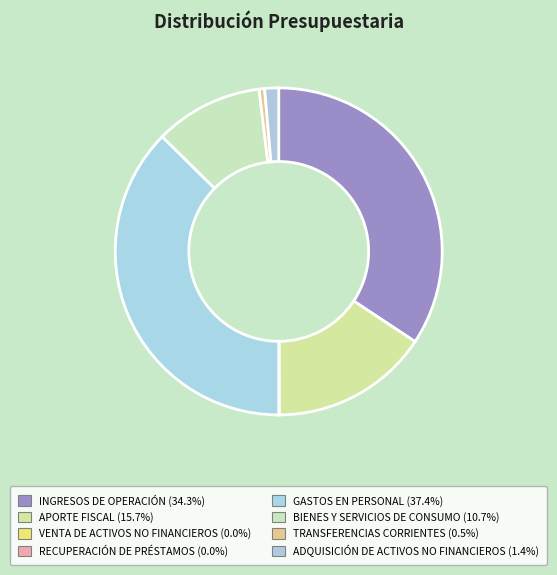

The ADQUISICIÓN DE ACTIVOS NO FINANCIEROS slice represents 1% of the pie. True or false?

True